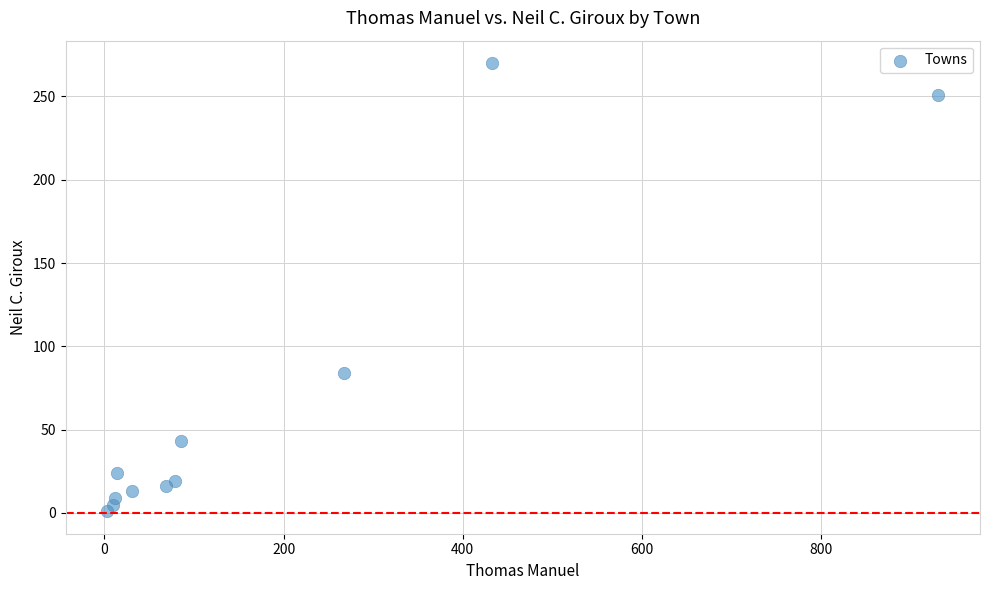

What Y value in the scatter plot is closest to 135?

84